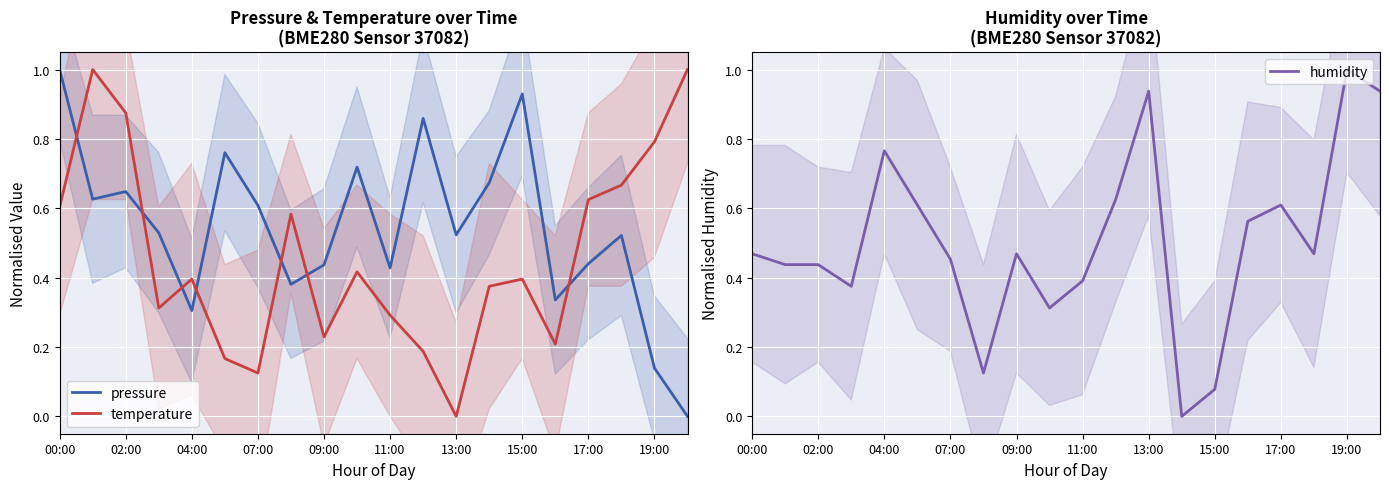

At how many categories does at least one series exceed 0?

20